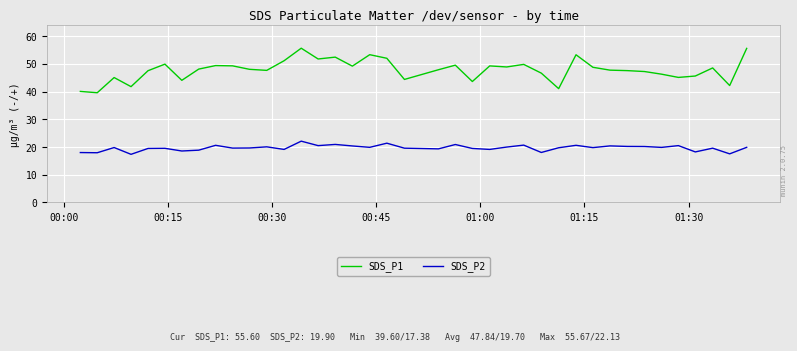

True or false: SDS_P1 and SDS_P2 intersect in this chart.

False